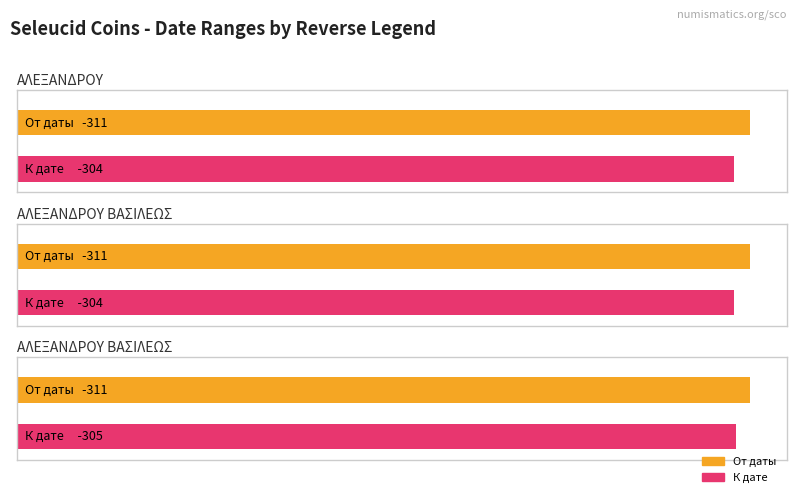

At which category is the sum across all series the highest?

ΑΛΕΞΑΝΔΡΟΥ